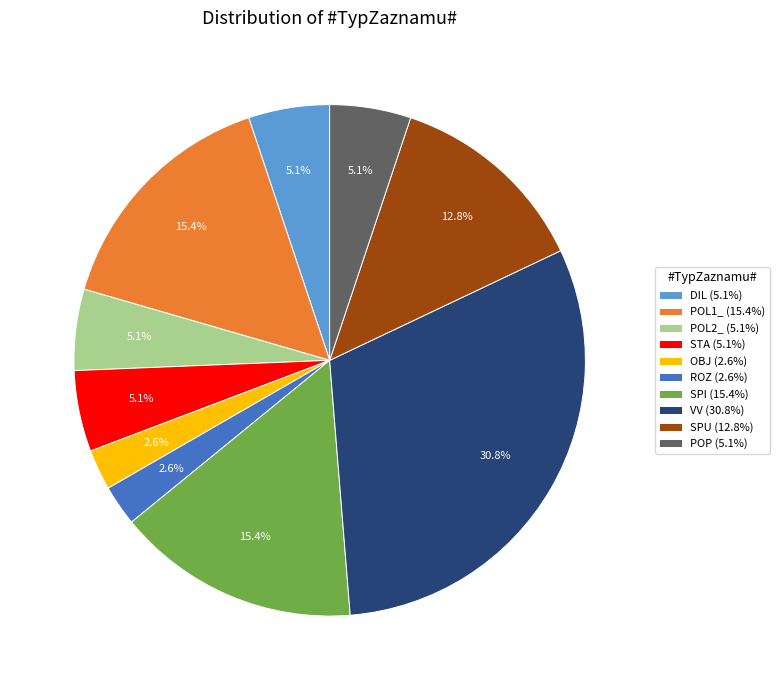

What is the ratio of the value at DIL (5.1%) to the value at ROZ (2.6%)?

2.0